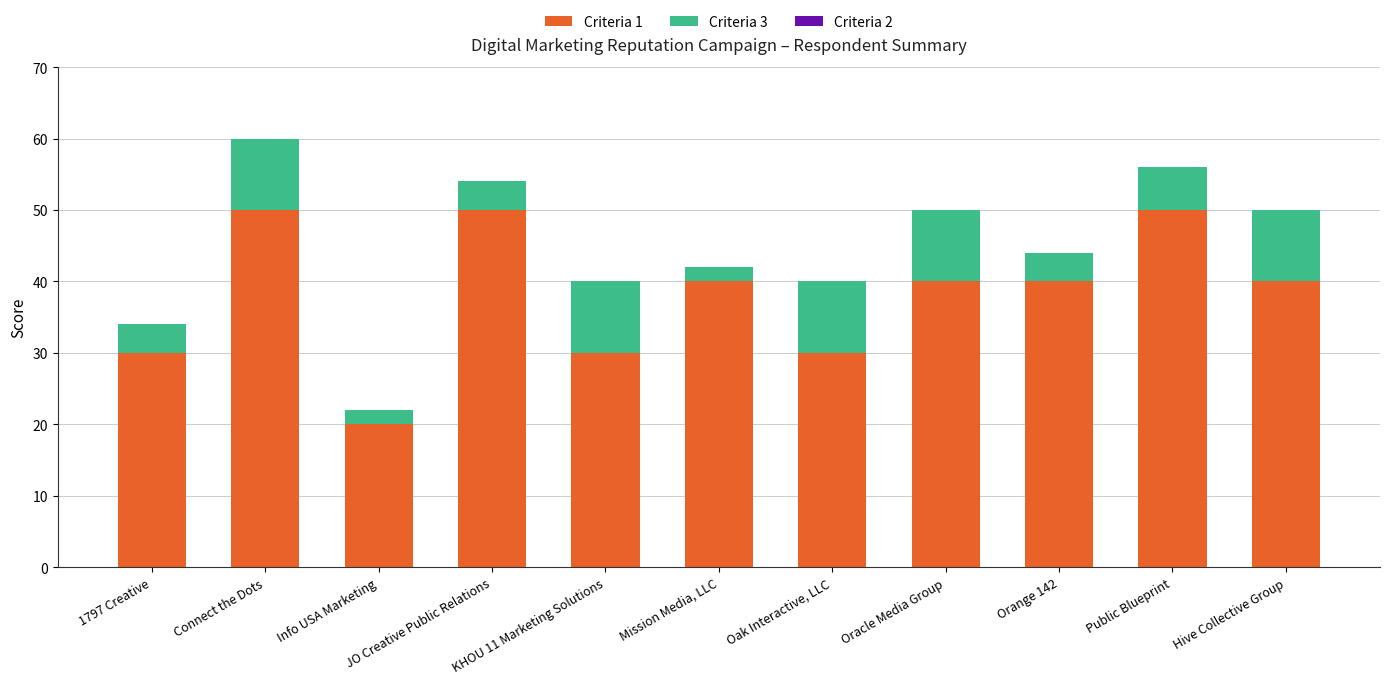

At which category is the sum across all series the highest?

Connect the Dots